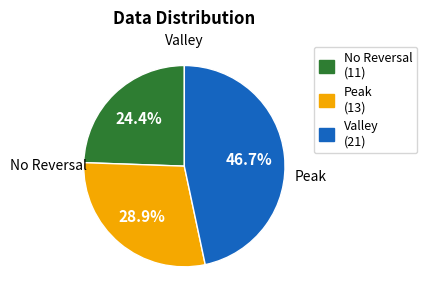

Is there any slice that represents more than half of the pie?

No